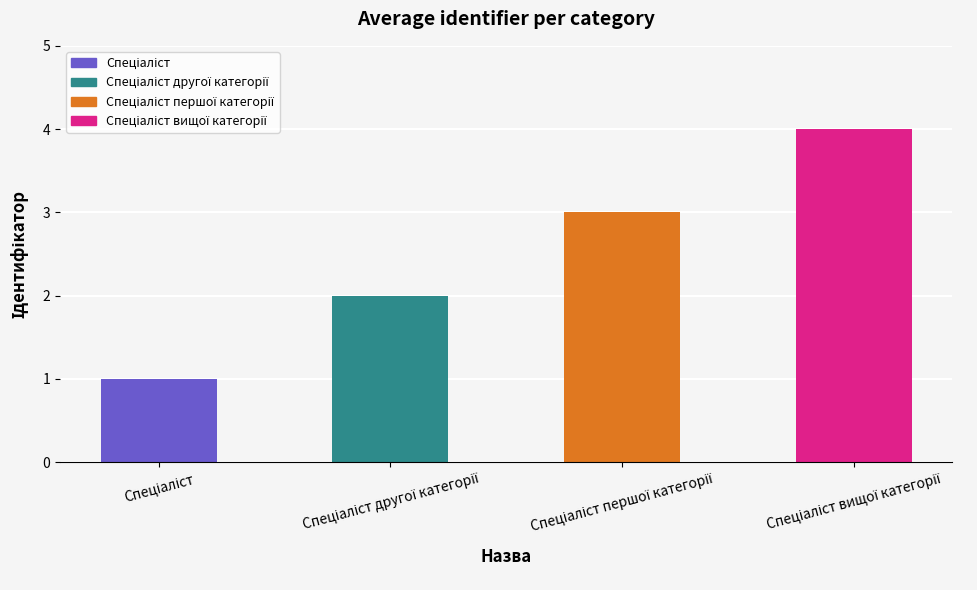

What is the difference between the maximum and minimum values?

3